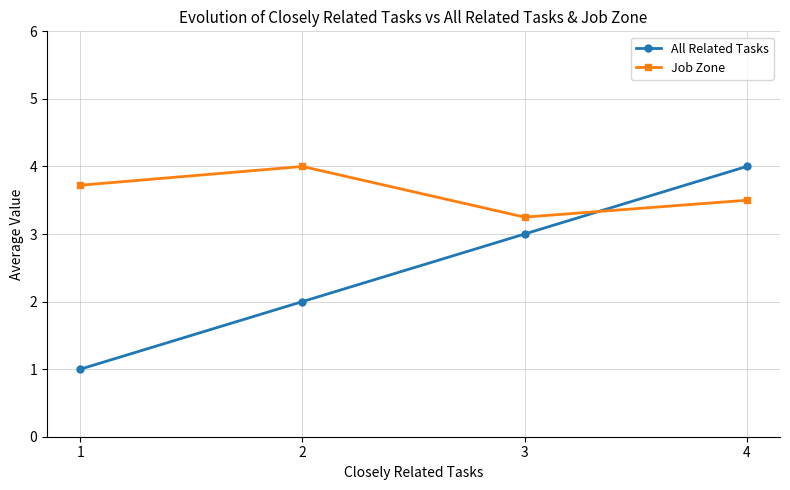

Rank the series by their average value, from highest to lowest.

Job Zone, All Related Tasks